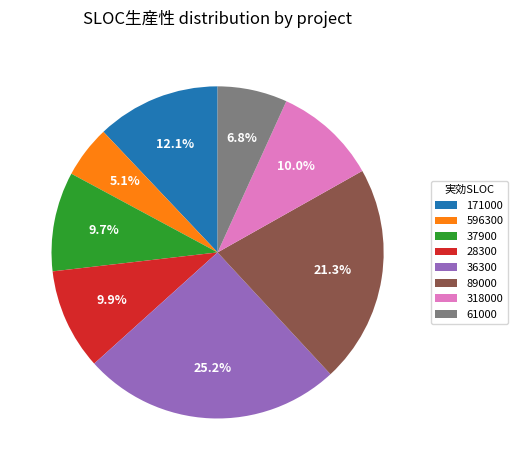

True or false: 89000 accounts for 36% of the total.

False